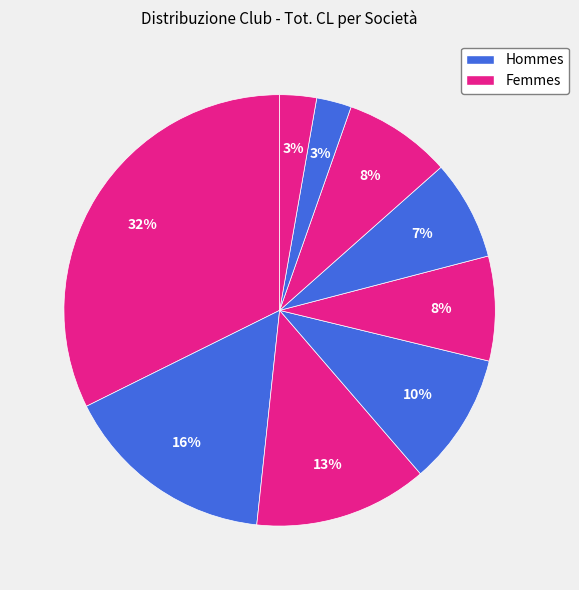

How many slices are in this pie chart?

9